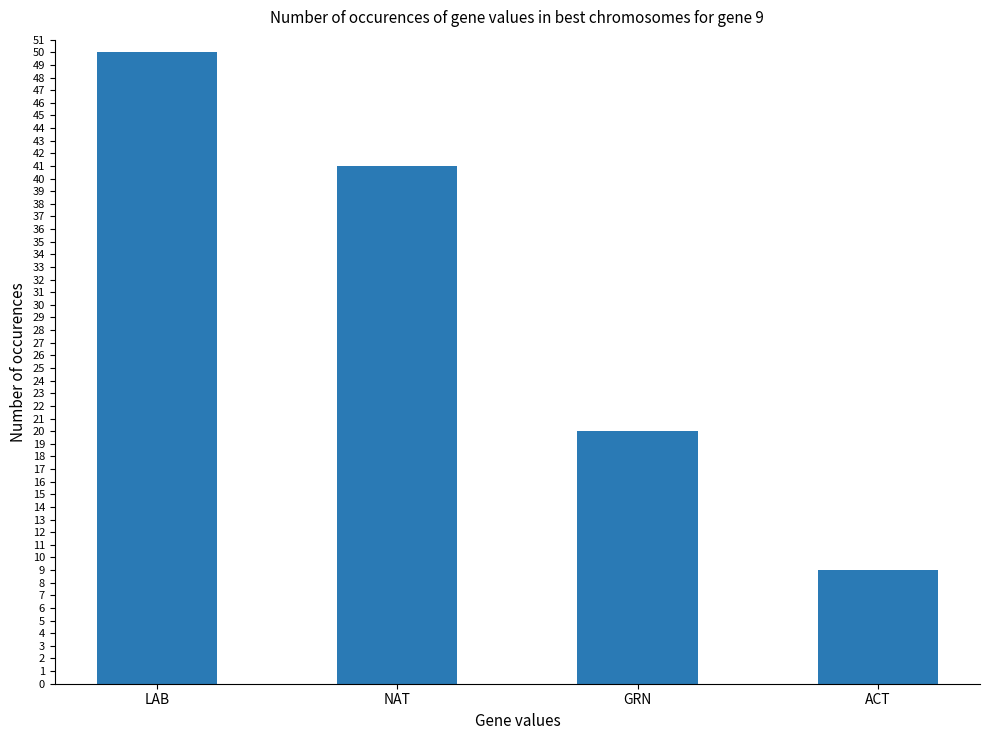

The chart shows a value of 4 at ACT. True or false?

False